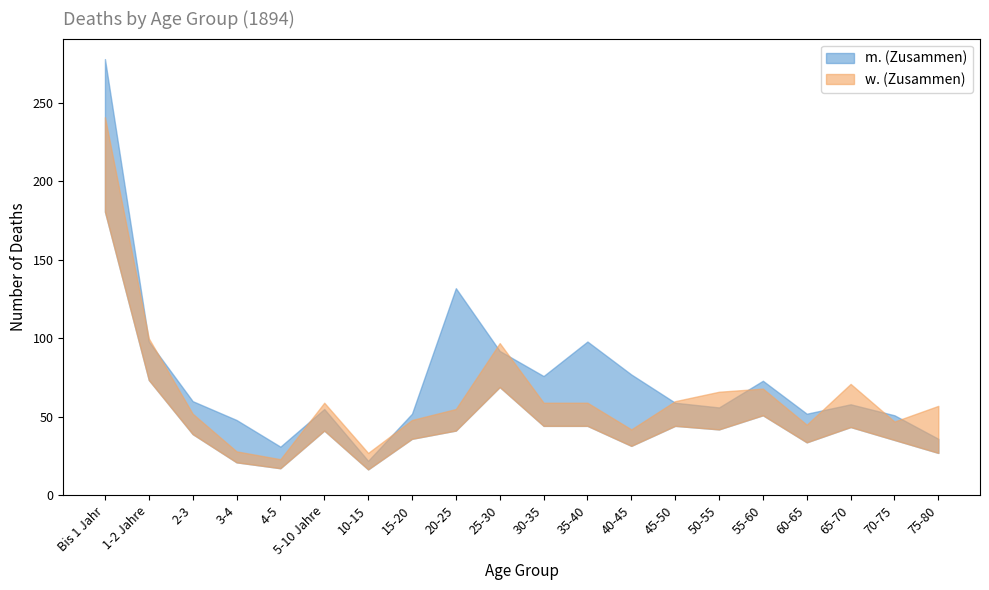

Which series ends up on top after the final intersection of m. (Zusammen) and w. (Zusammen)?

w. (Zusammen)